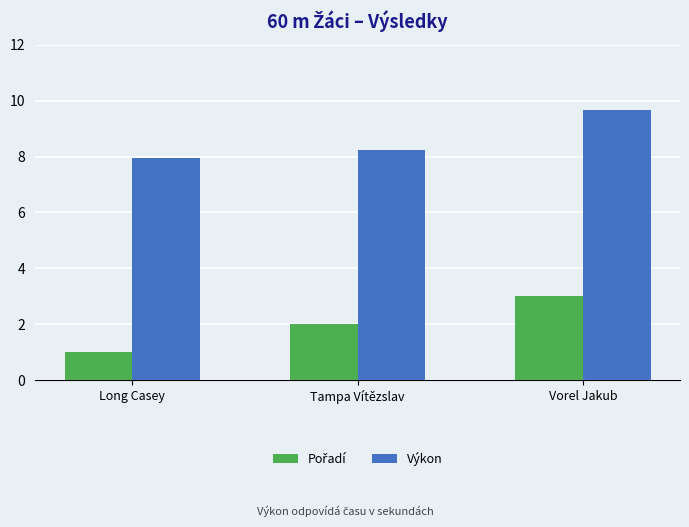

Does the chart contain stacked bars?

No